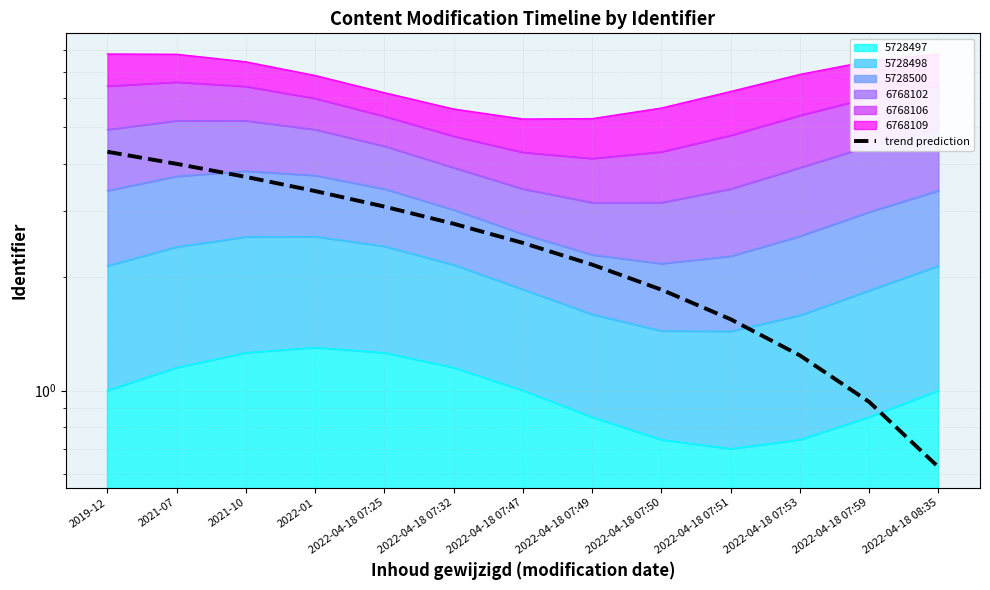

True or false: there are more than 2 points higher than both neighbors.

False